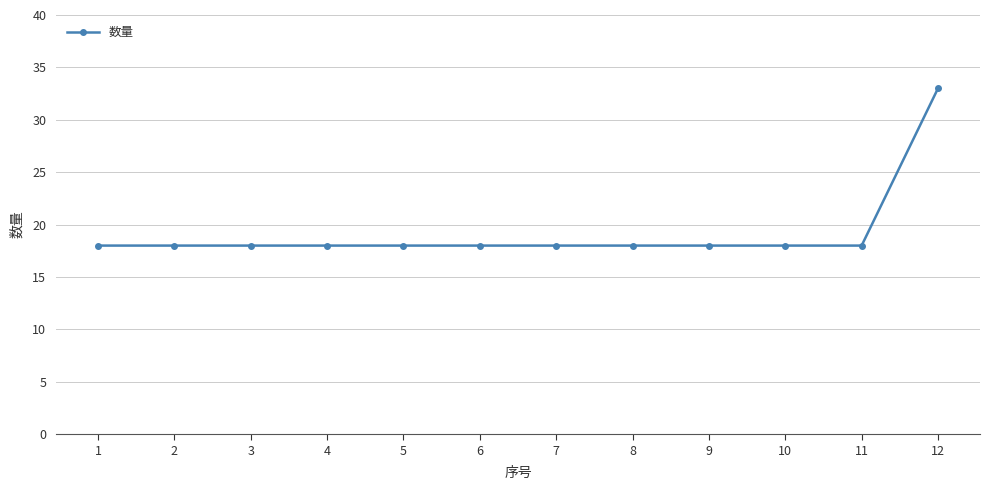

What is the value of the 4th point from the left?

18